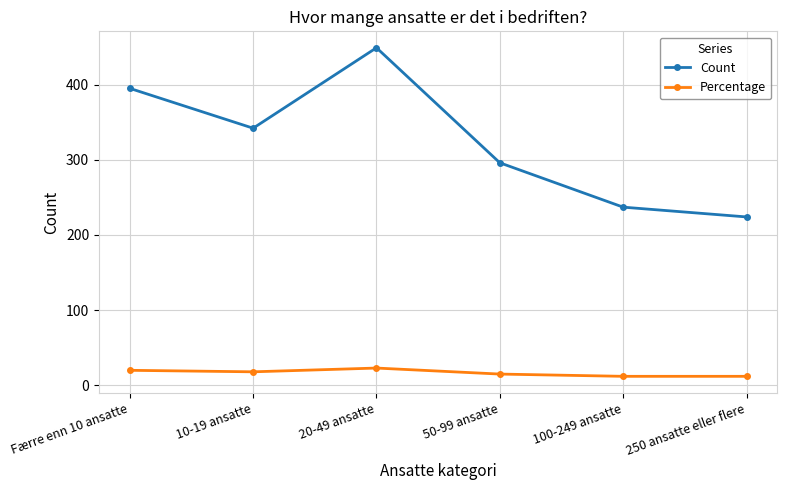

What is the label of the 5th point from the left?

100-249 ansatte